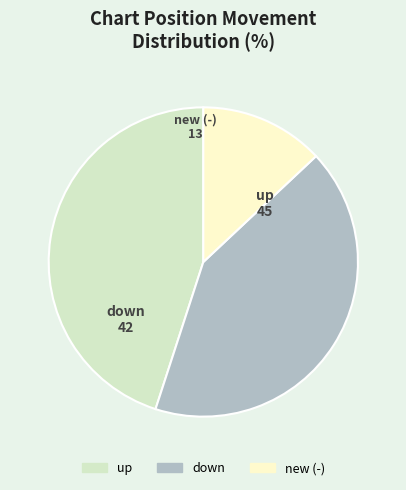

Is there any slice that represents more than half of the pie?

No